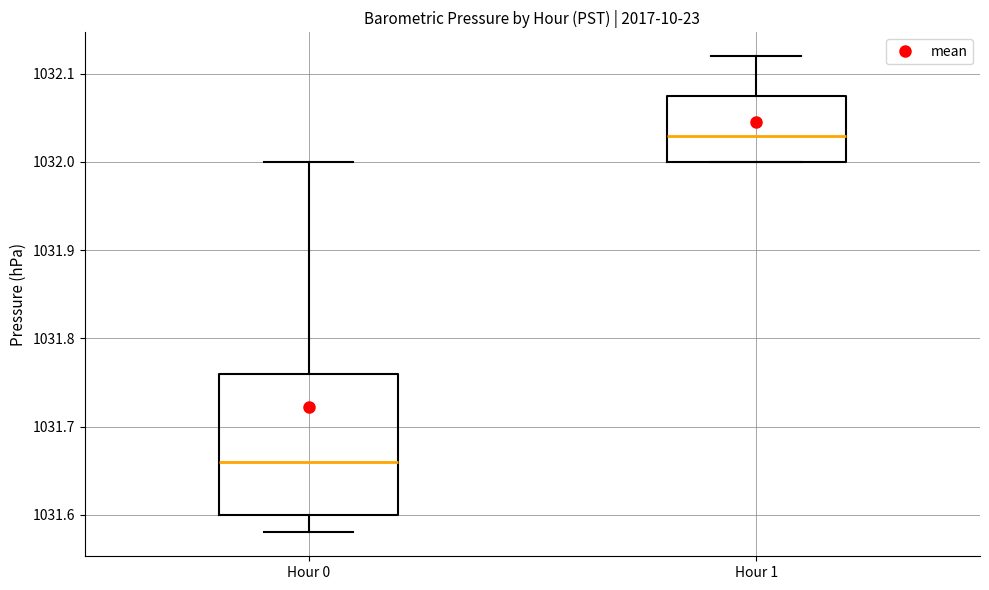

Which box is the tallest, from its lower edge to its upper edge?

Hour 0